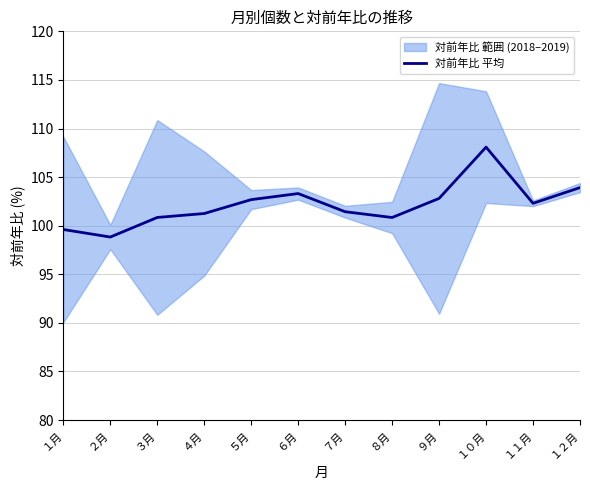

What is the change in value from ９月 to １１月?

-0.5